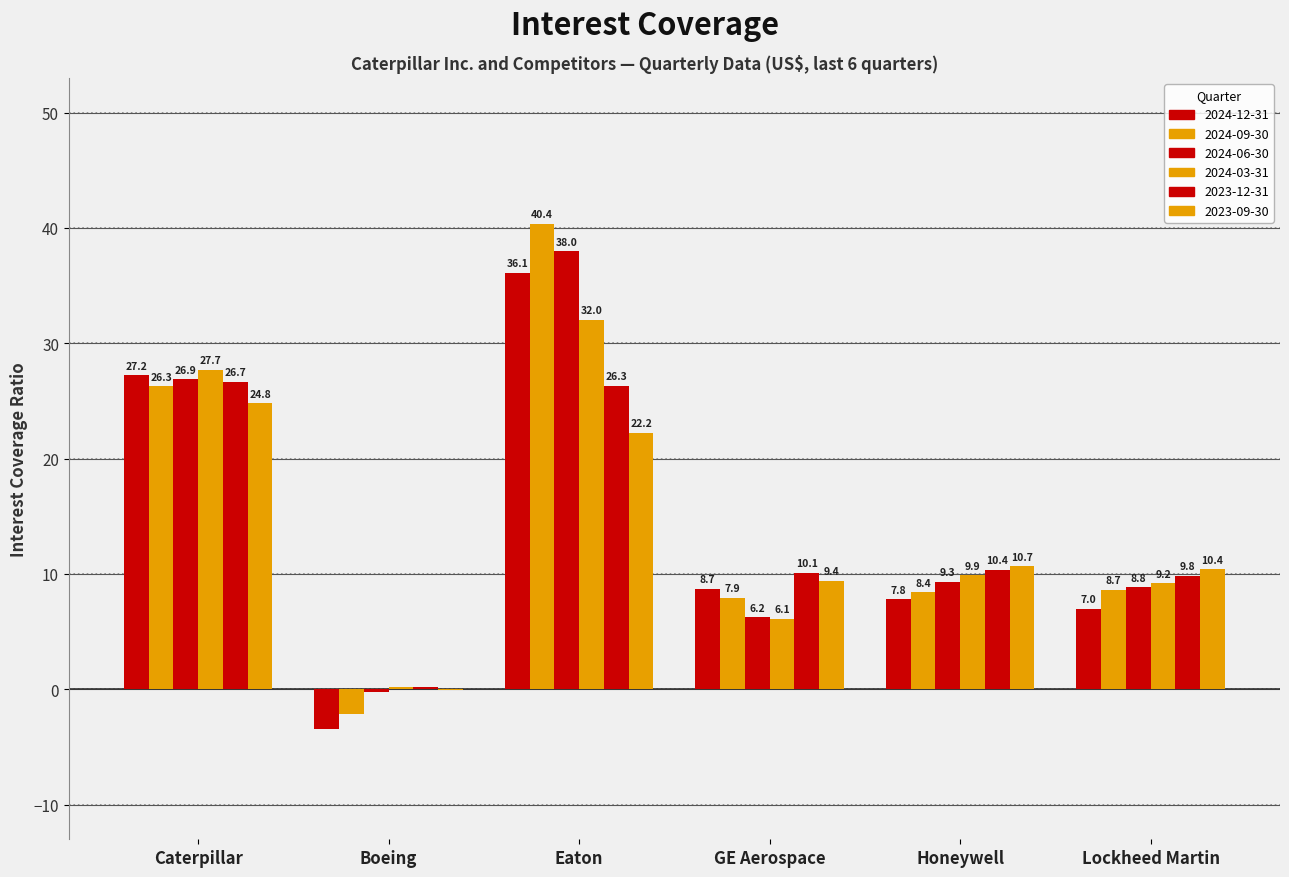

How many categories are shown in the chart?

6